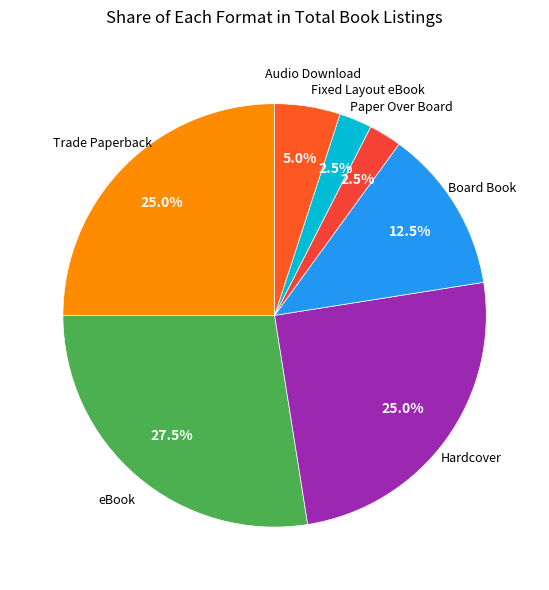

How many slices are in this pie chart?

7